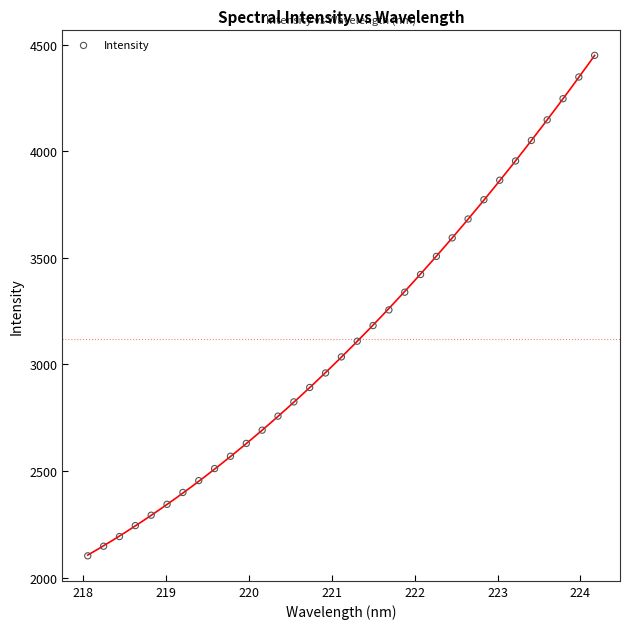

What is the range of Y values (max minus min)?

2347.1